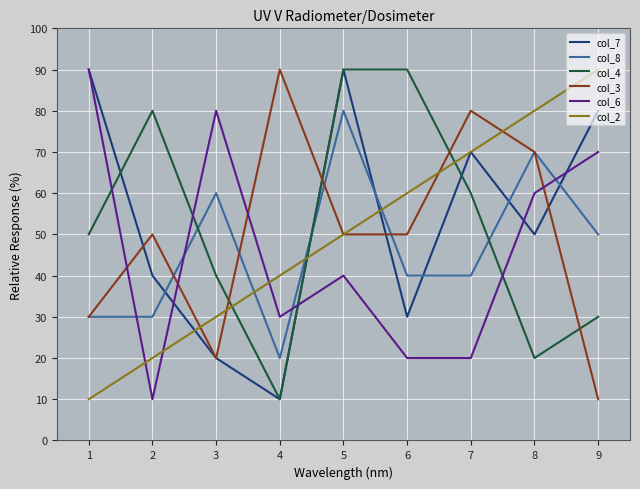

What is the difference between the col_8 values at 6 and 2?

10